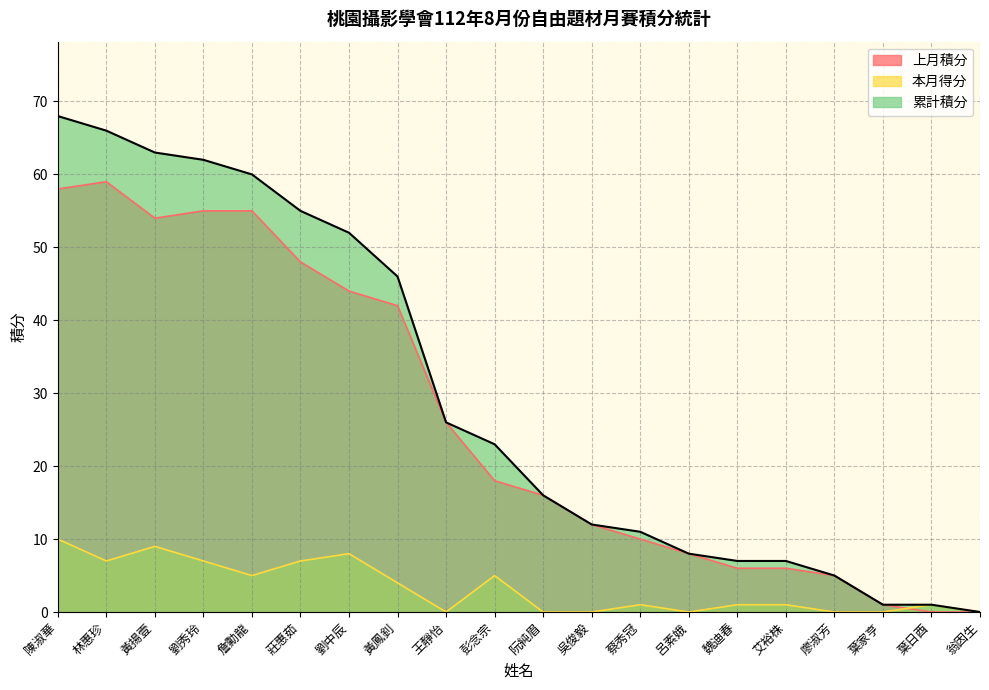

What is the difference between the maximum and minimum values in the 本月得分 series?

10